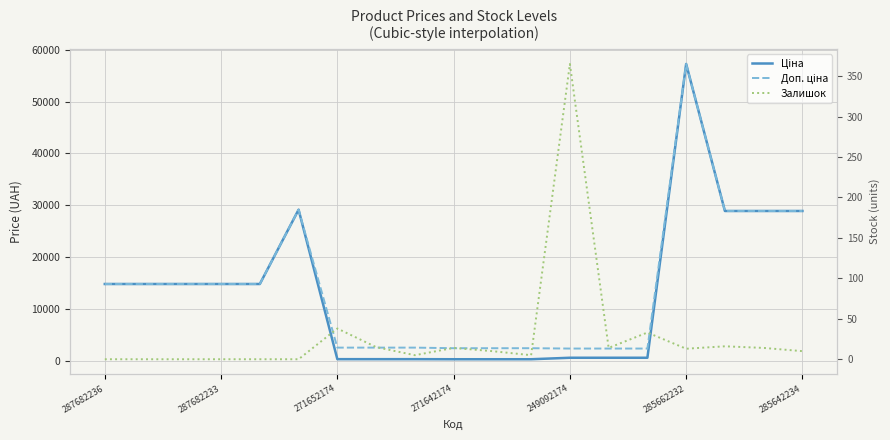

What are all the series names shown in the legend?

Ціна, Доп. ціна, Залишок